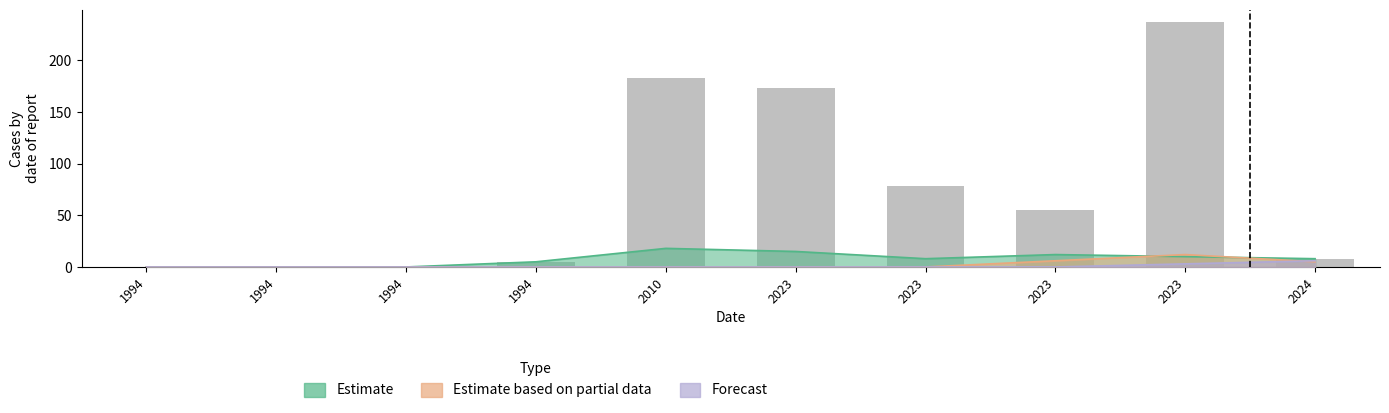

Which series has the largest total across all categories?

Estimate